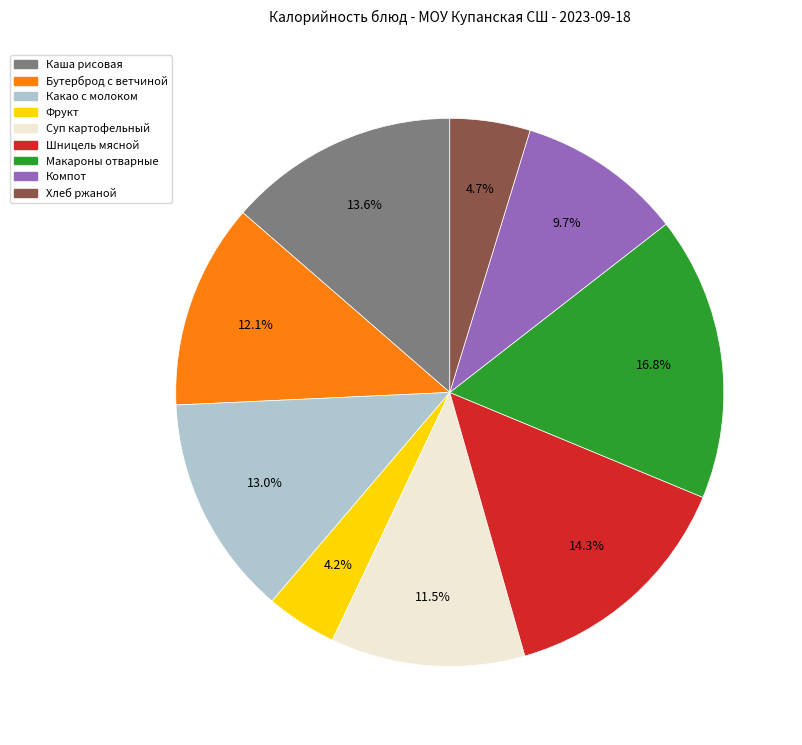

Is there any slice that represents more than half of the pie?

No